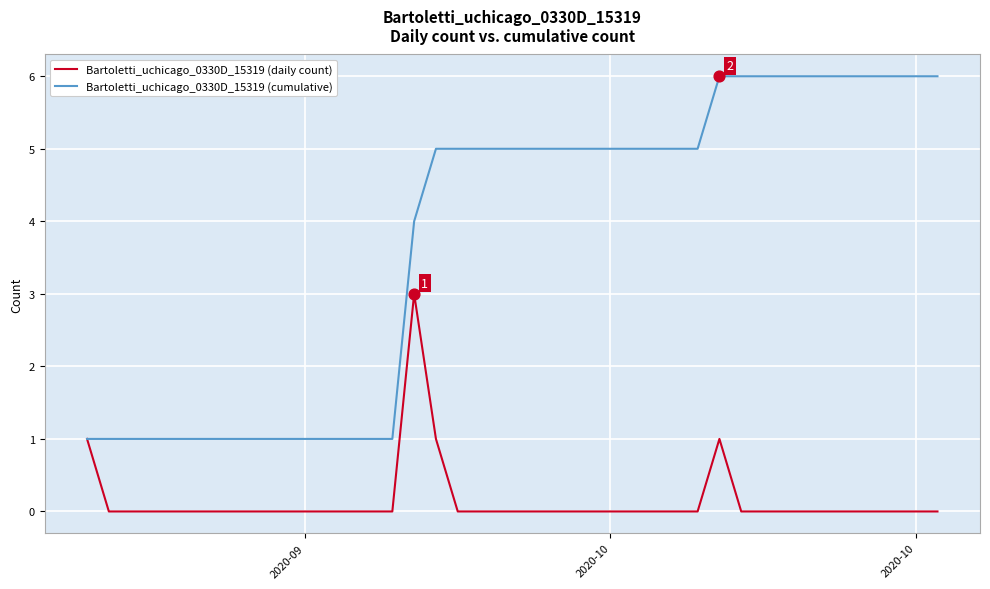

Which series has the widest spread of values?

Bartoletti_uchicago_0330D_15319 (cumulative)